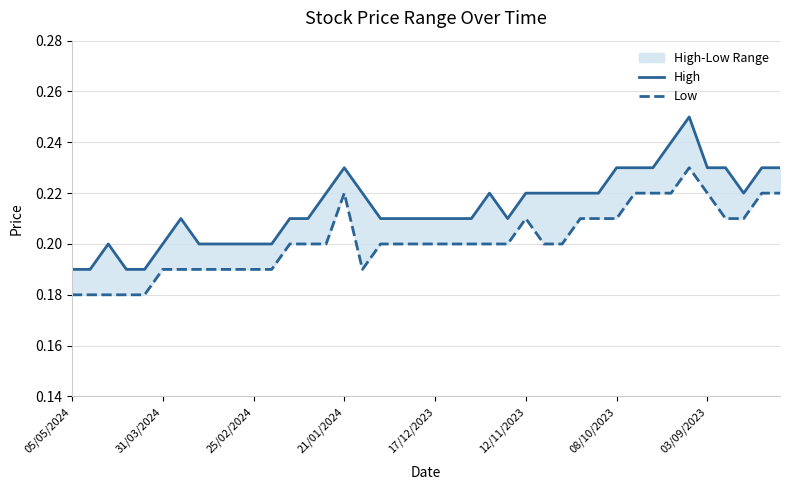

Is this an area chart (filled region under the line)?

No